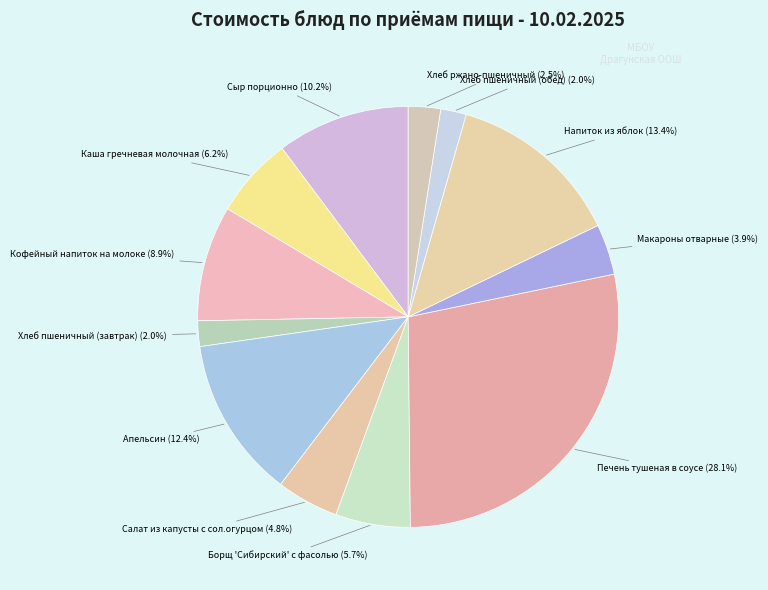

What percentage is the Борщ 'Сибирский' с фасолью slice, to the nearest percent?

6%